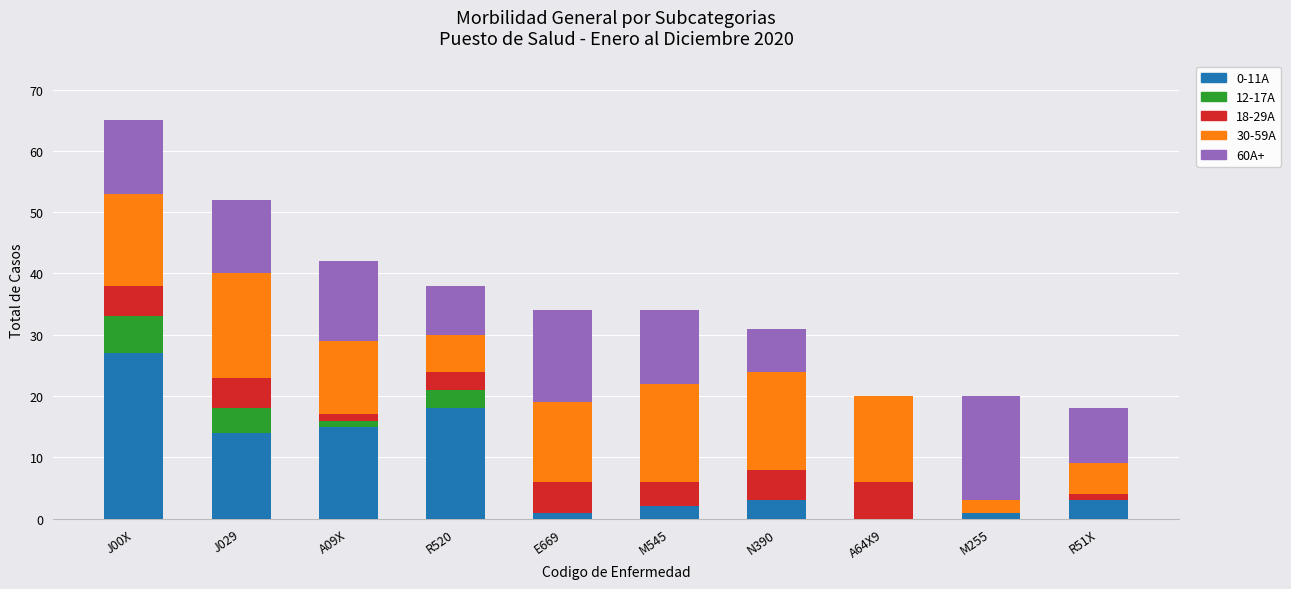

Which category has the highest value in the 0-11A series?

J00X